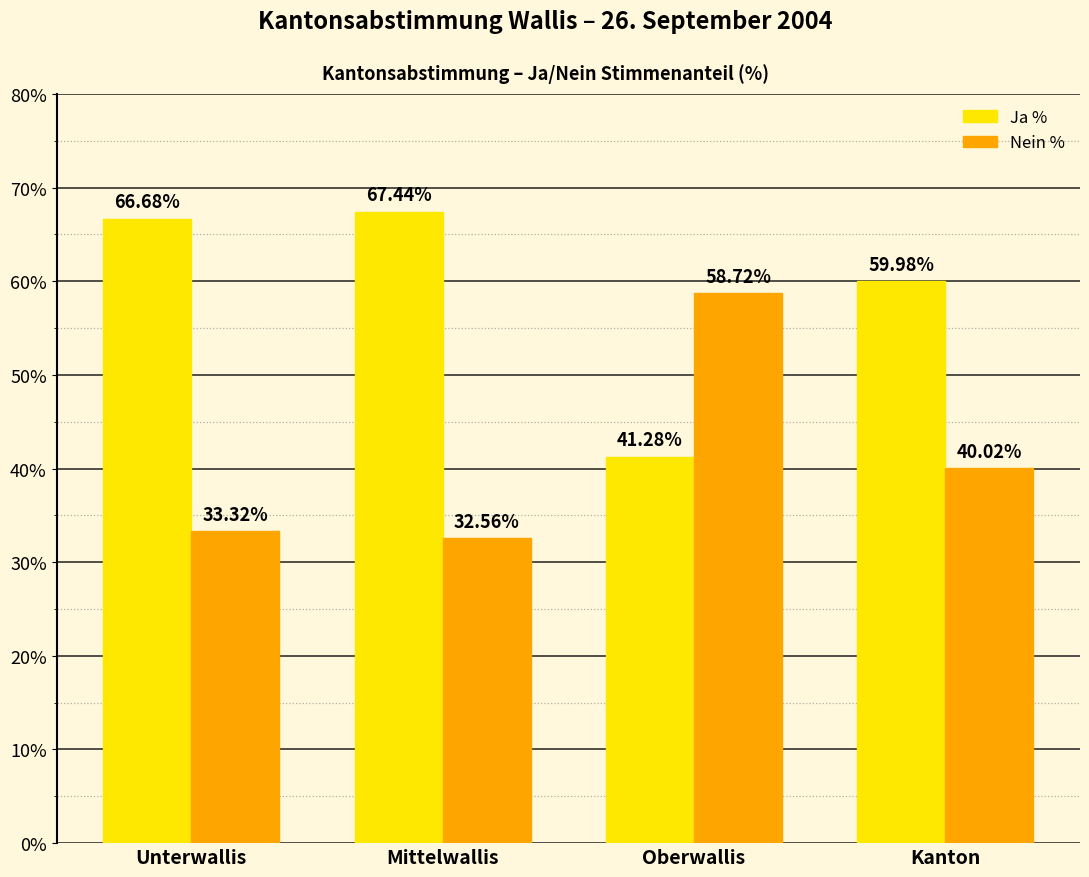

How many values in the Nein % series exceed 40?

2